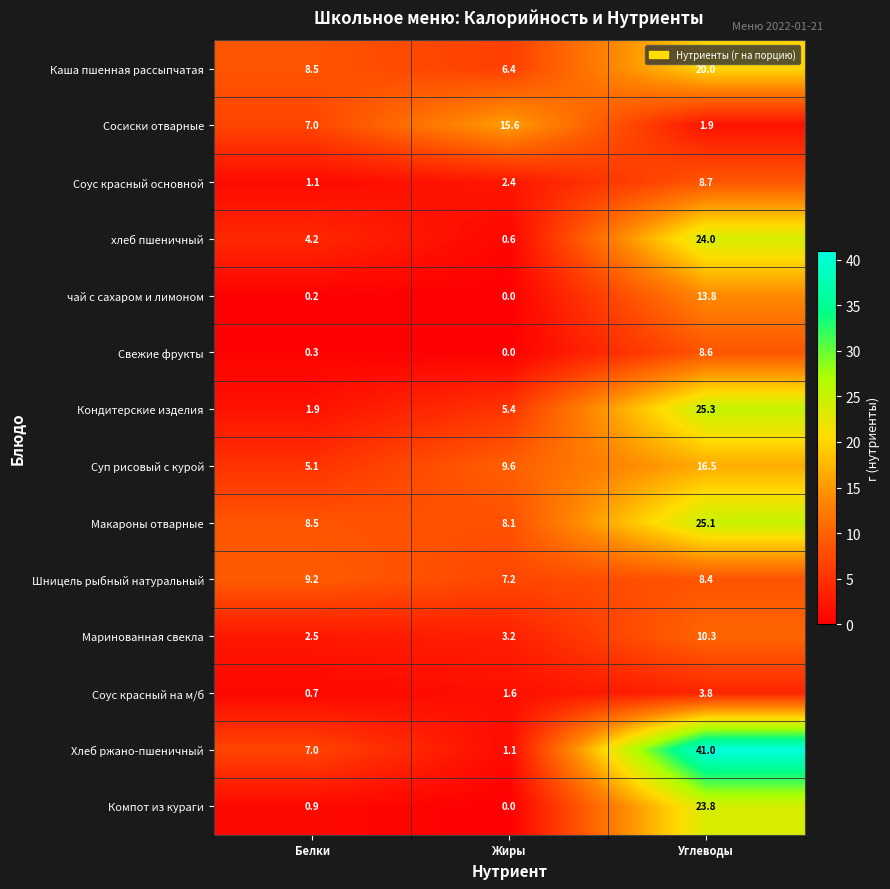

At how many categories does at least one series exceed 7?

3